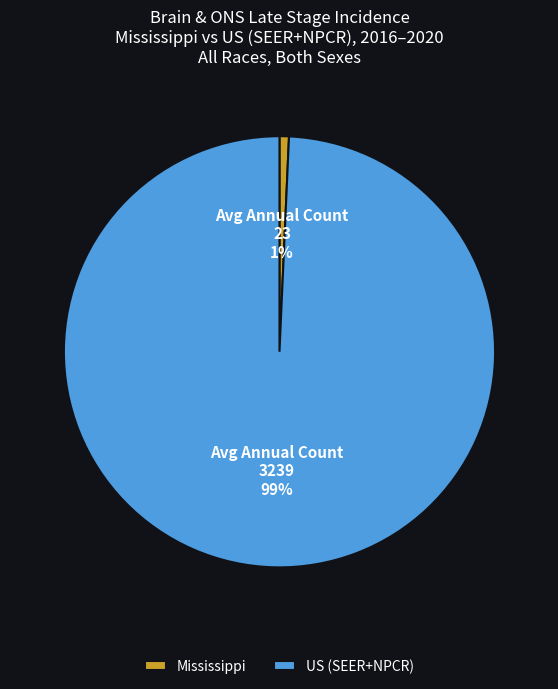

How many segments does this pie chart have?

2